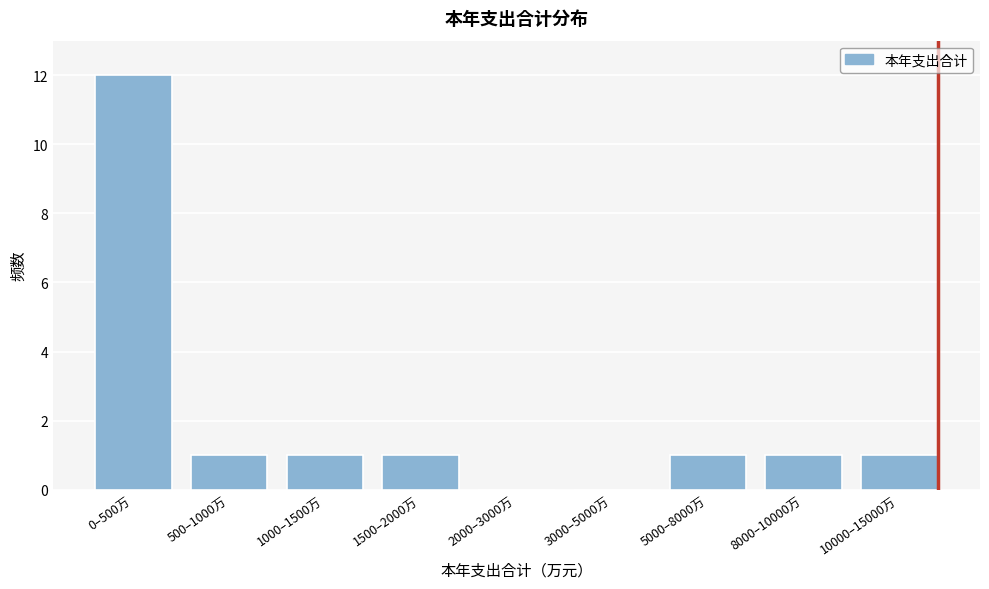

Reading left to right, transcribe all the data shown in this chart.

0–500万=12	500–1000万=1	1000–1500万=1	1500–2000万=1	2000–3000万=0	3000–5000万=0	5000–8000万=1	8000–10000万=1	10000–15000万=1